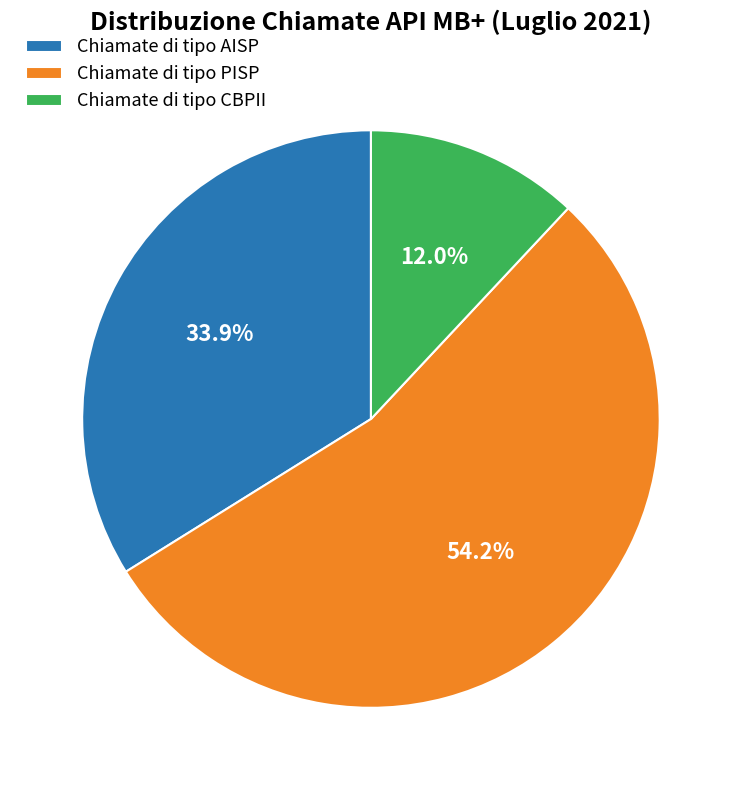

Which slice is the largest?

Chiamate di tipo PISP